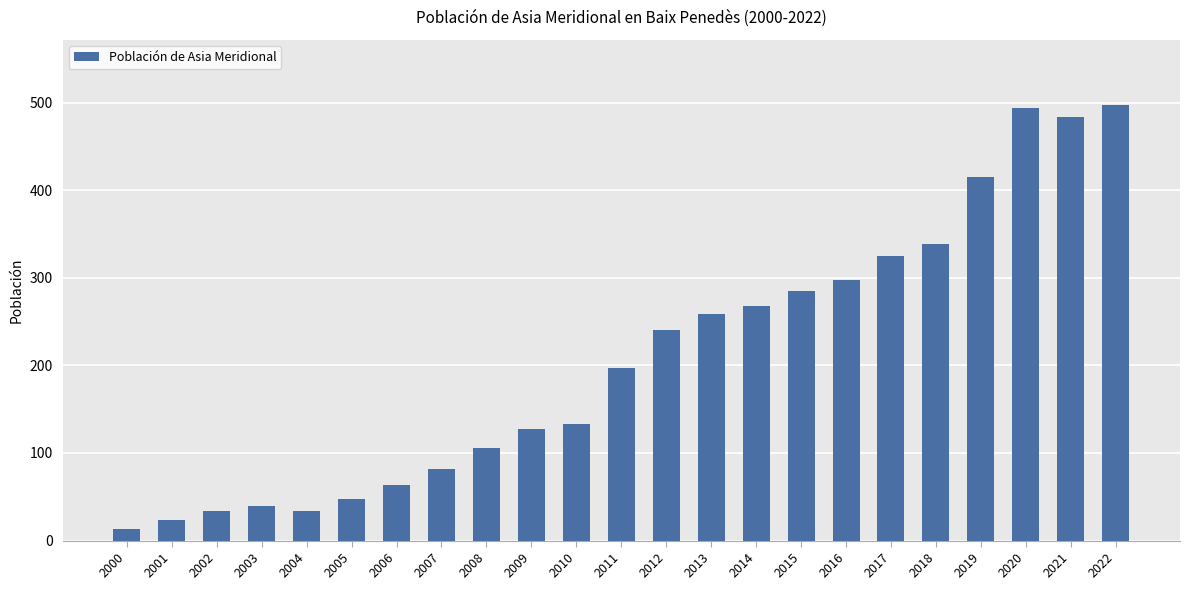

Which has a higher value, 2010 or 2007?

2010